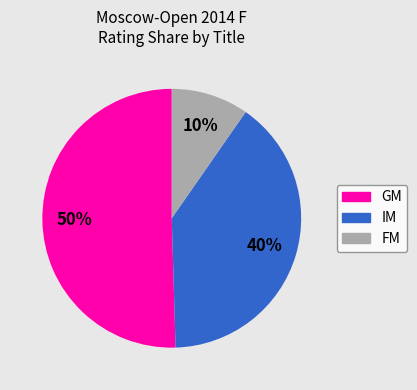

To the nearest percent, what is the average slice percentage?

33%